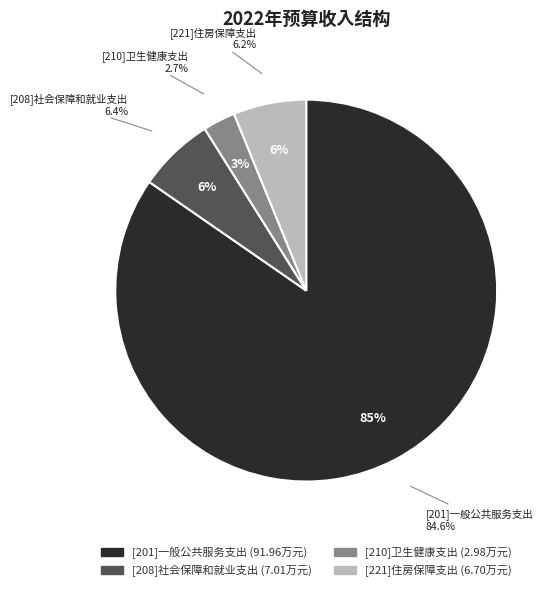

The [201]一般公共服务支出 slice represents 85% of the pie. True or false?

True